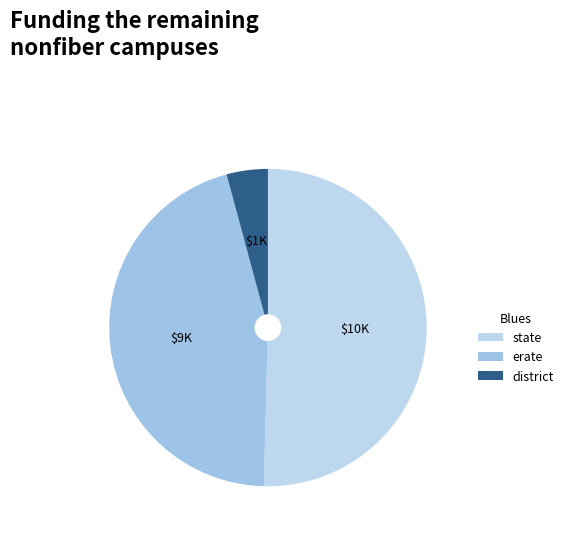

Count the number of slices in the pie.

3